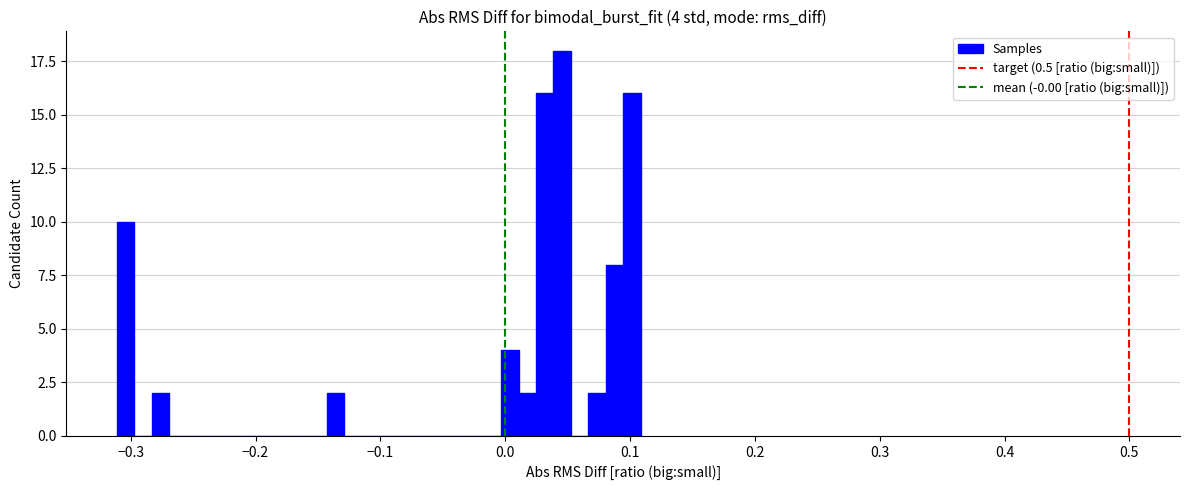

Around what value on the x-axis is the tallest bar? Give the approximate position of its centre, as read against the axis.

0.05